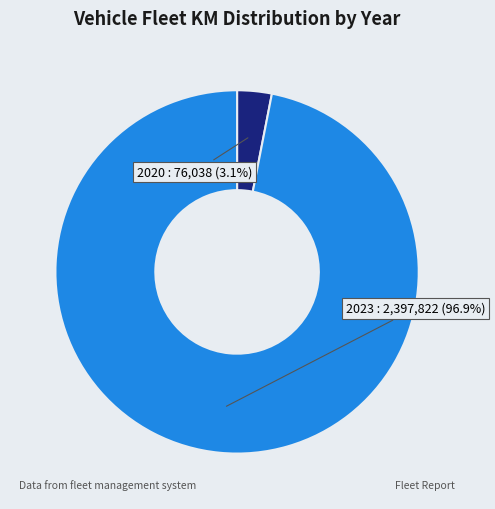

Is there any slice that represents more than half of the pie?

Yes